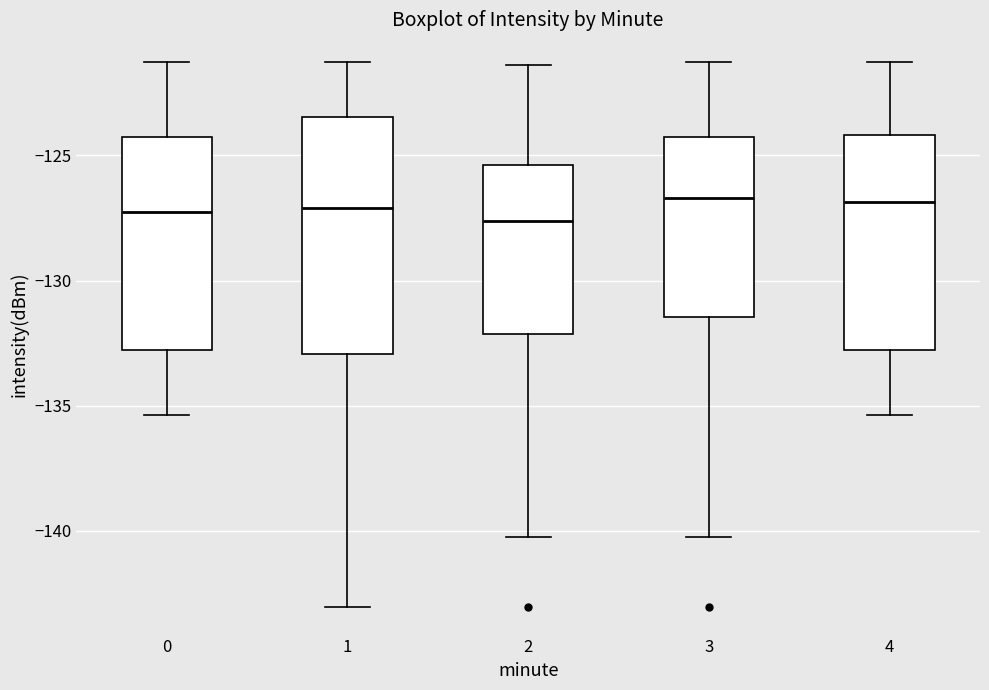

Where does the lower whisker of the box at x = 0 end on the y-axis? The values are not printed on the chart, so give them approximately, as read against the axis.

-135.5